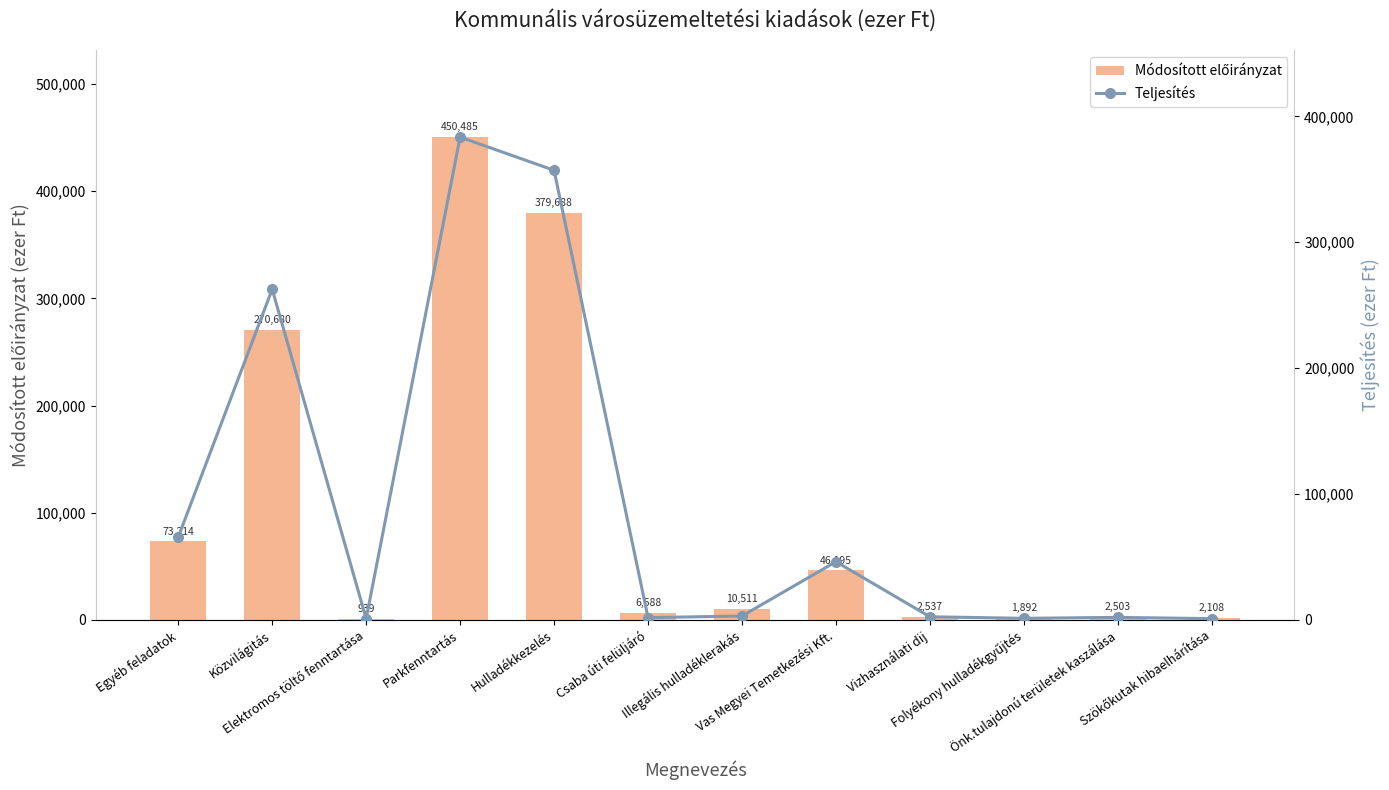

What is the total value across all series at Közvilágitás?

533402